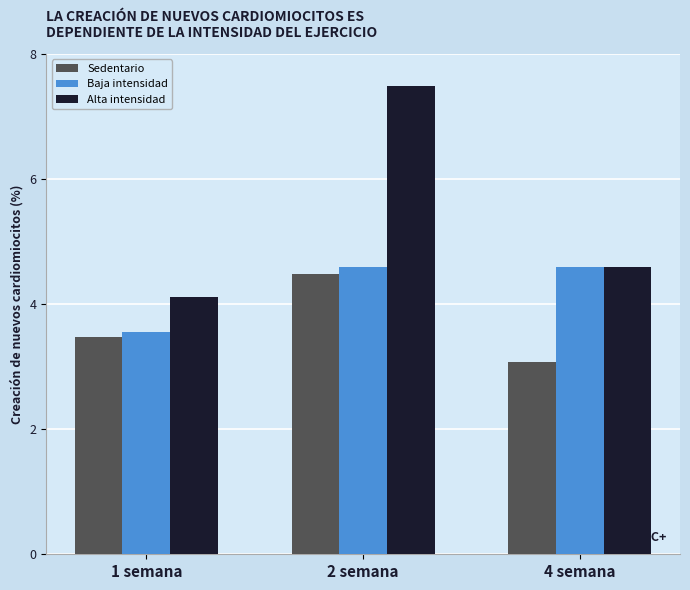

What are all the series names shown in the legend?

Sedentario, Baja intensidad, Alta intensidad